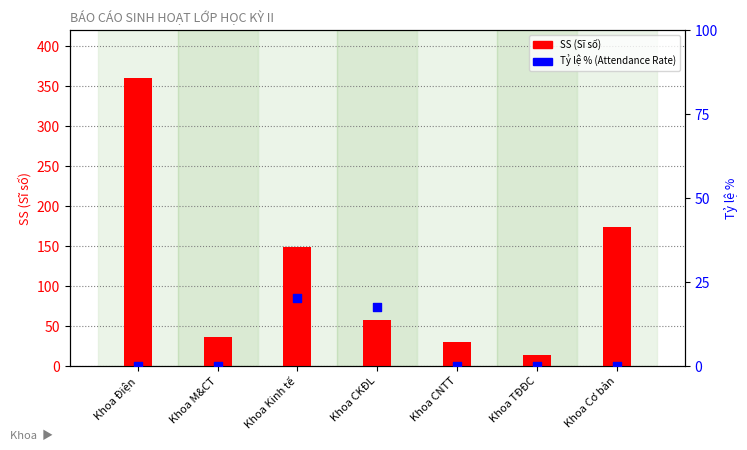

Which series has the largest Y range (max minus min)?

SS (Sĩ số)